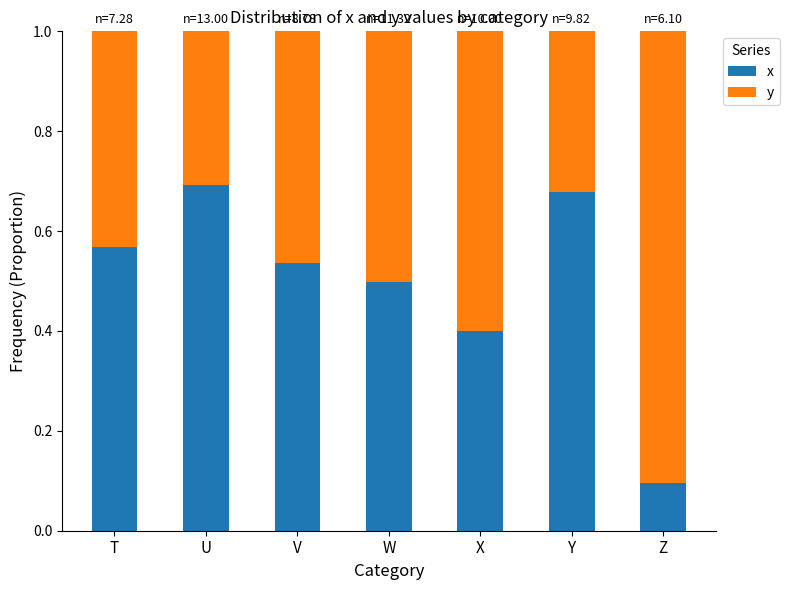

At which label does x reach its peak?

U